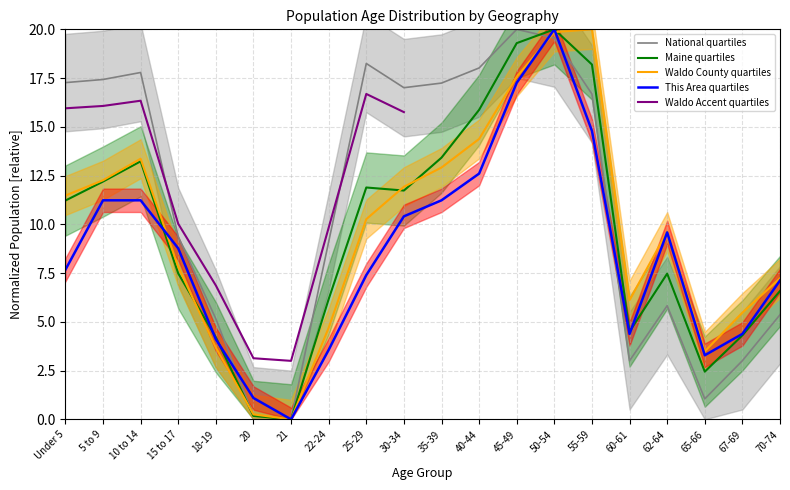

Where is the first local maximum for Maine?

10 to 14